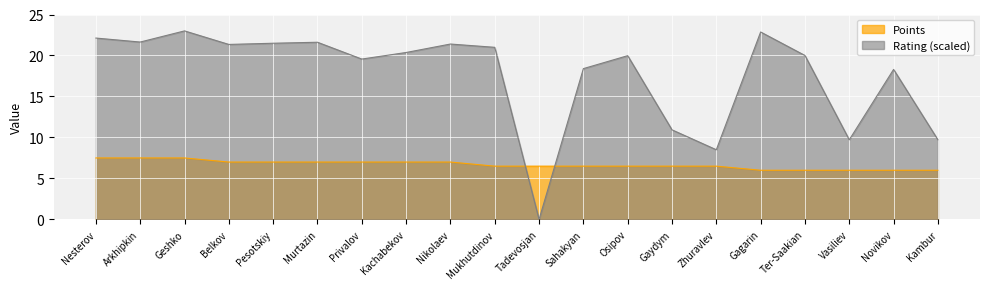

Rank the series at Geshko from highest to lowest value.

Rating (scaled), Points